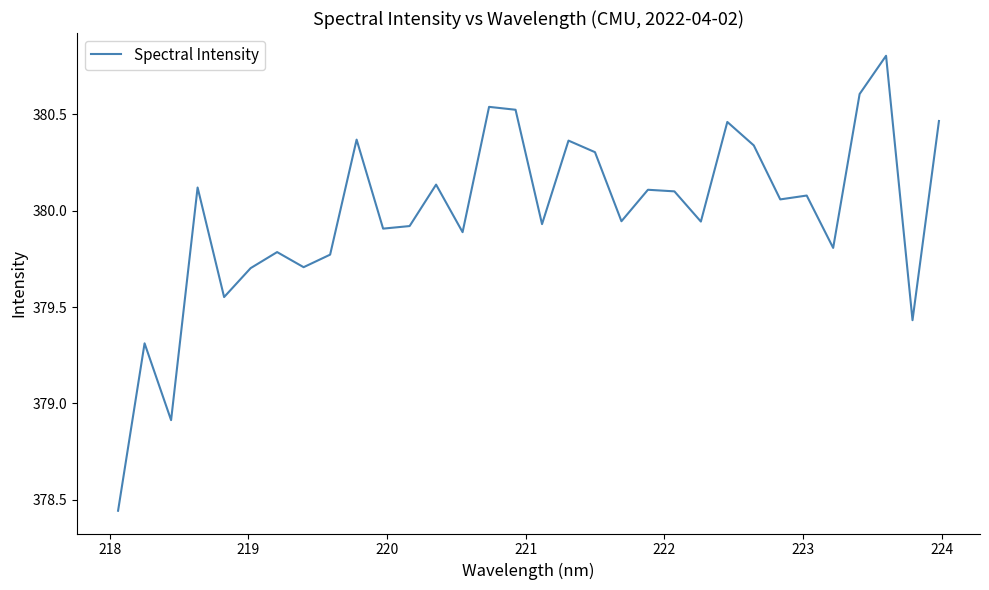

What is the difference between the maximum and minimum values?

2.4